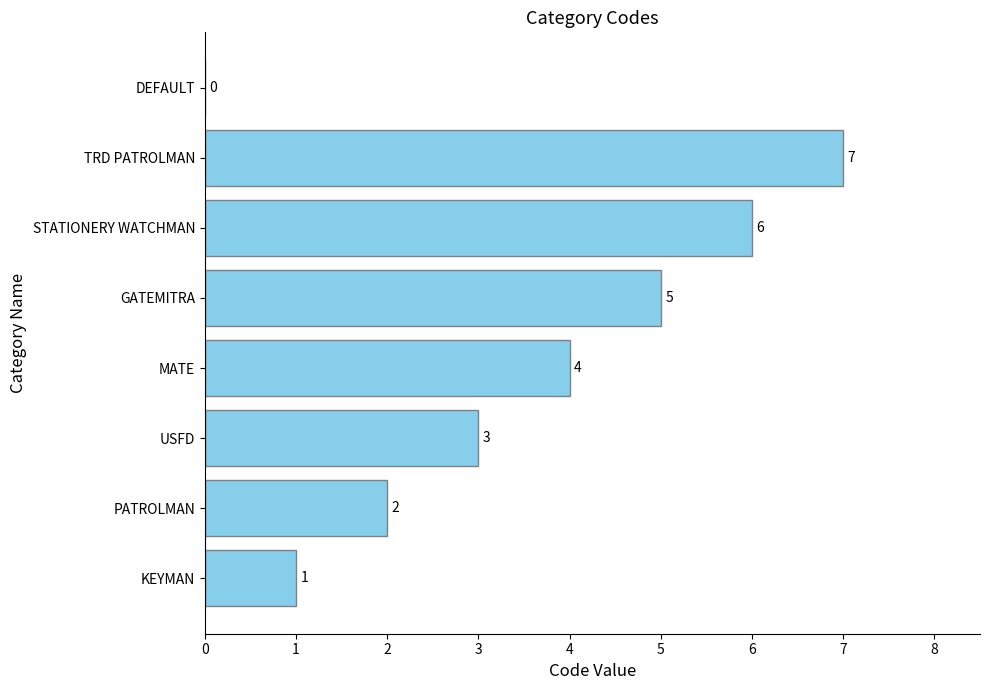

How many positive values are there?

7